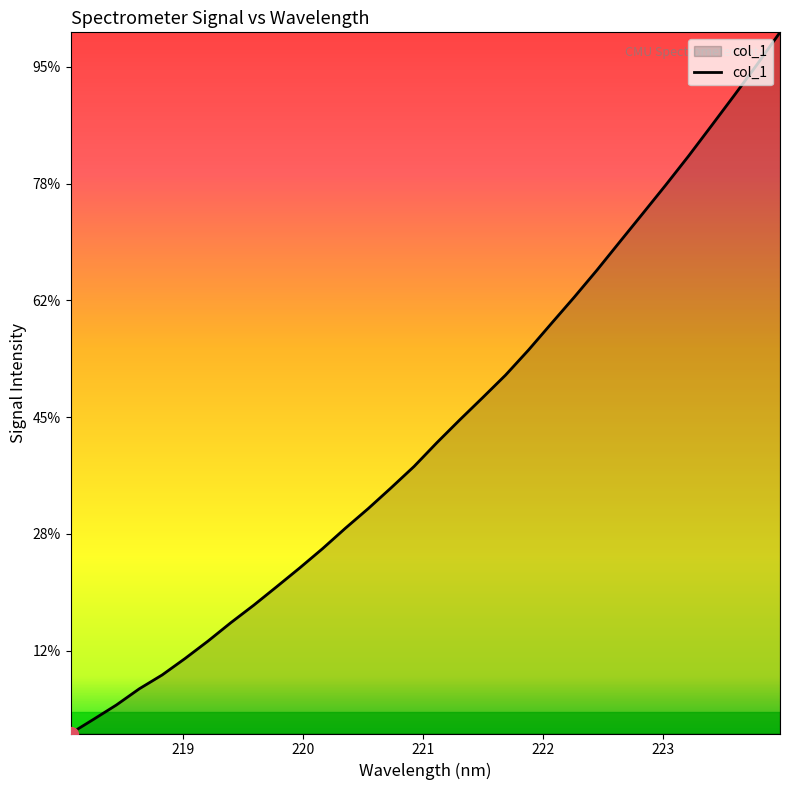

Is this an area chart (filled region under the line)?

Yes